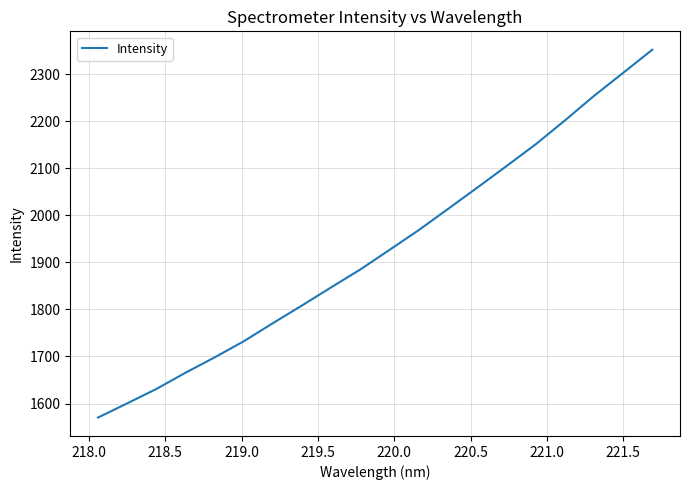

What is the minimum value shown in the chart?

1570.1